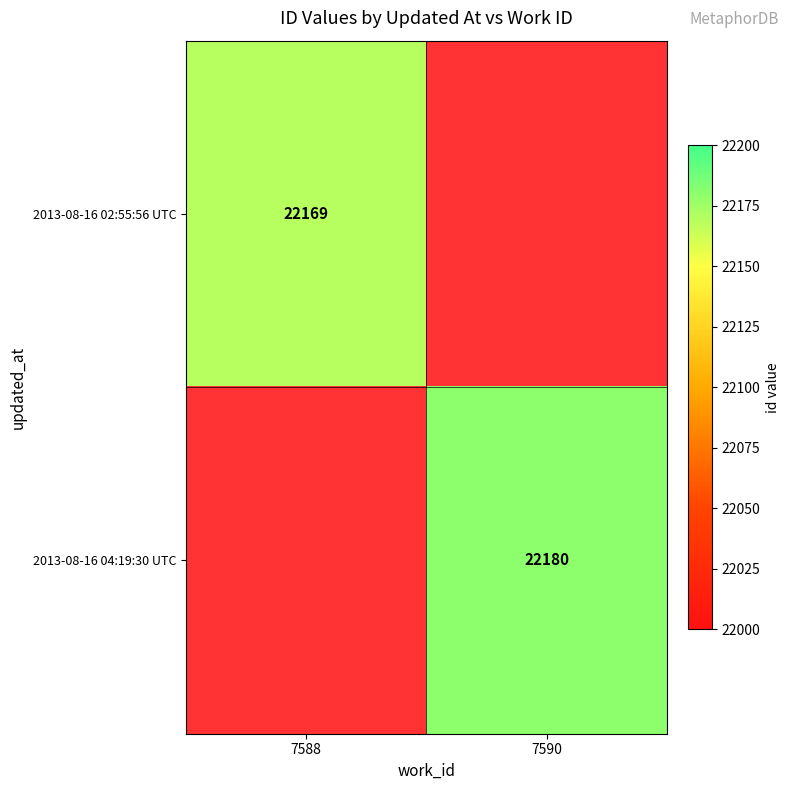

The value of 2013-08-16 04:19:30 UTC at 7590 is 22180. True or false?

True